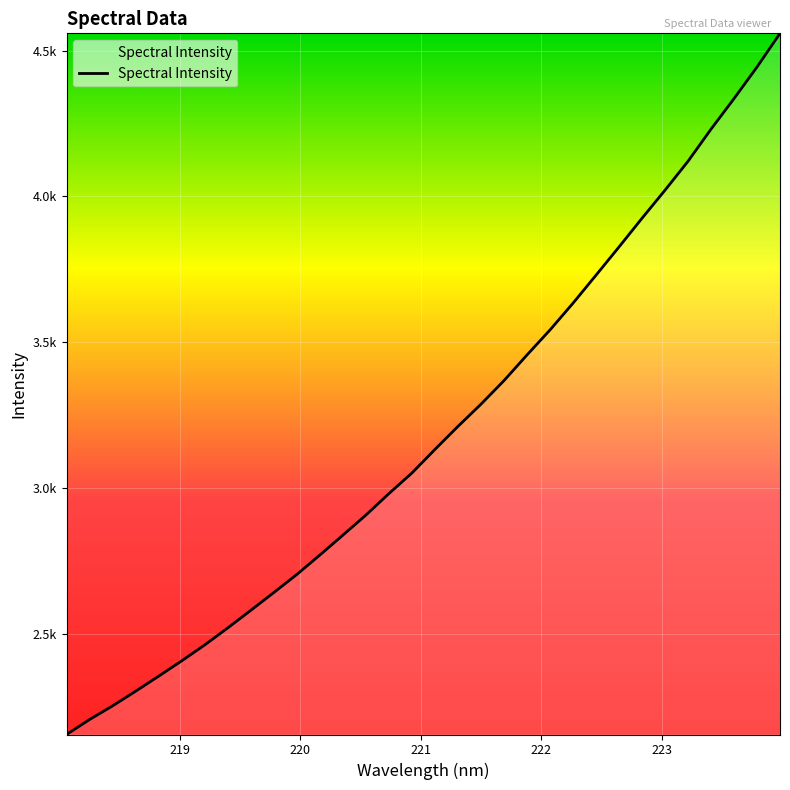

Does the chart display data point markers on the line(s)?

No